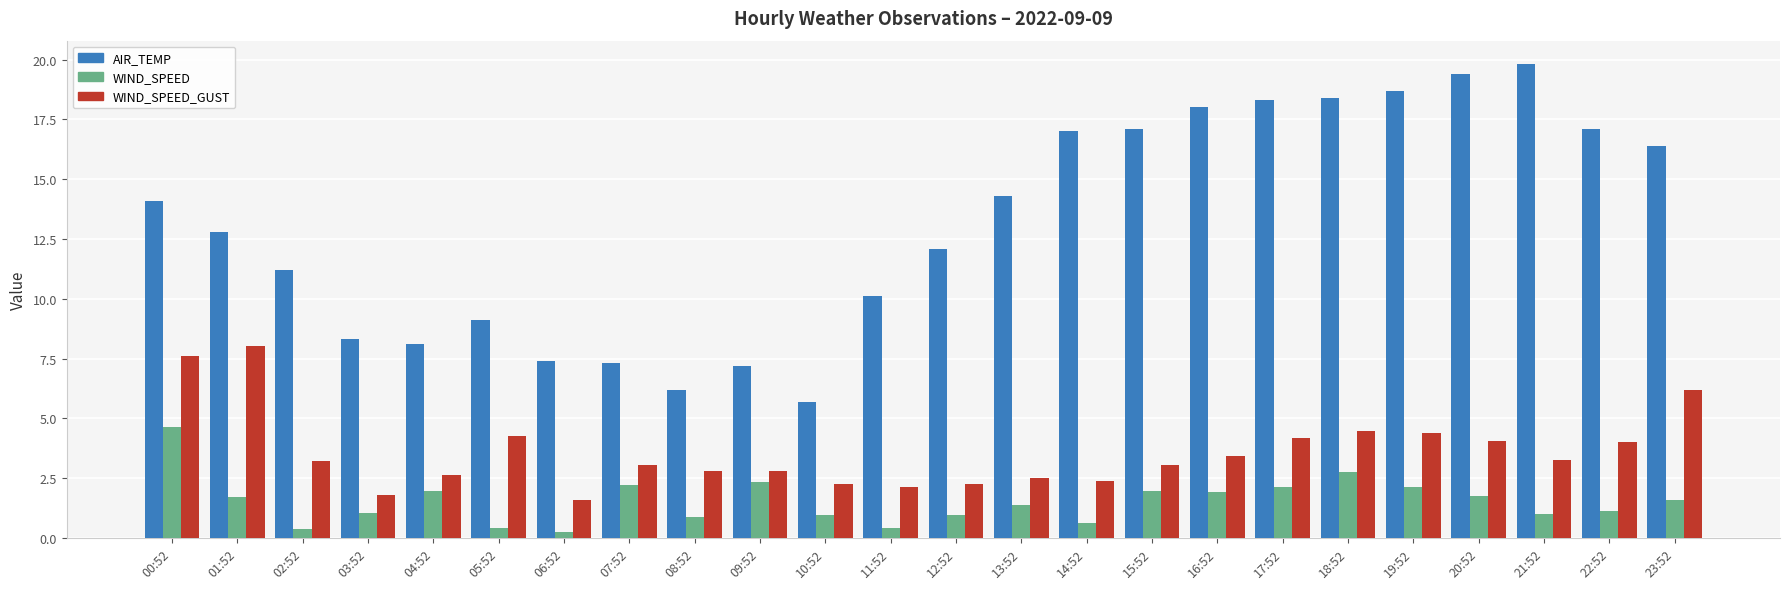

What is the total value across all series at 16:52?

23.4